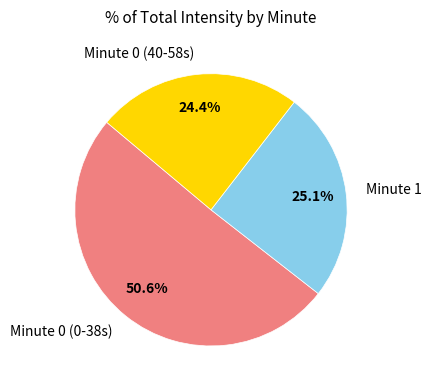

What is the largest slice in the pie chart?

Minute 0 (0-38s)